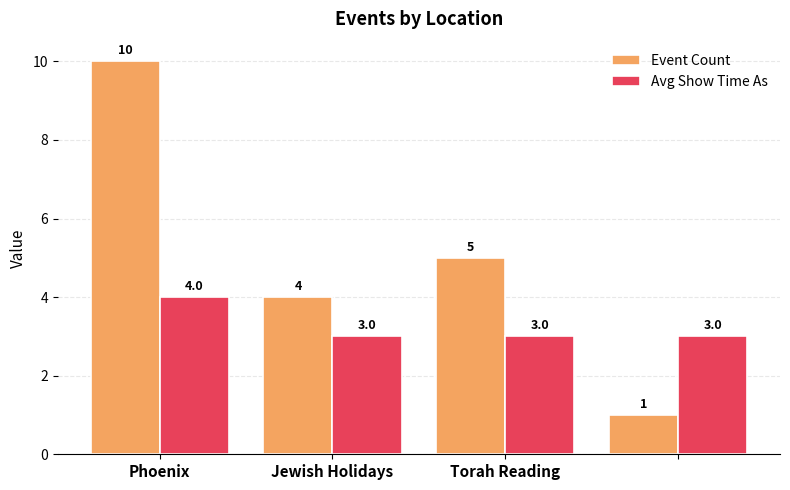

Which series has the largest total across all categories?

Event Count